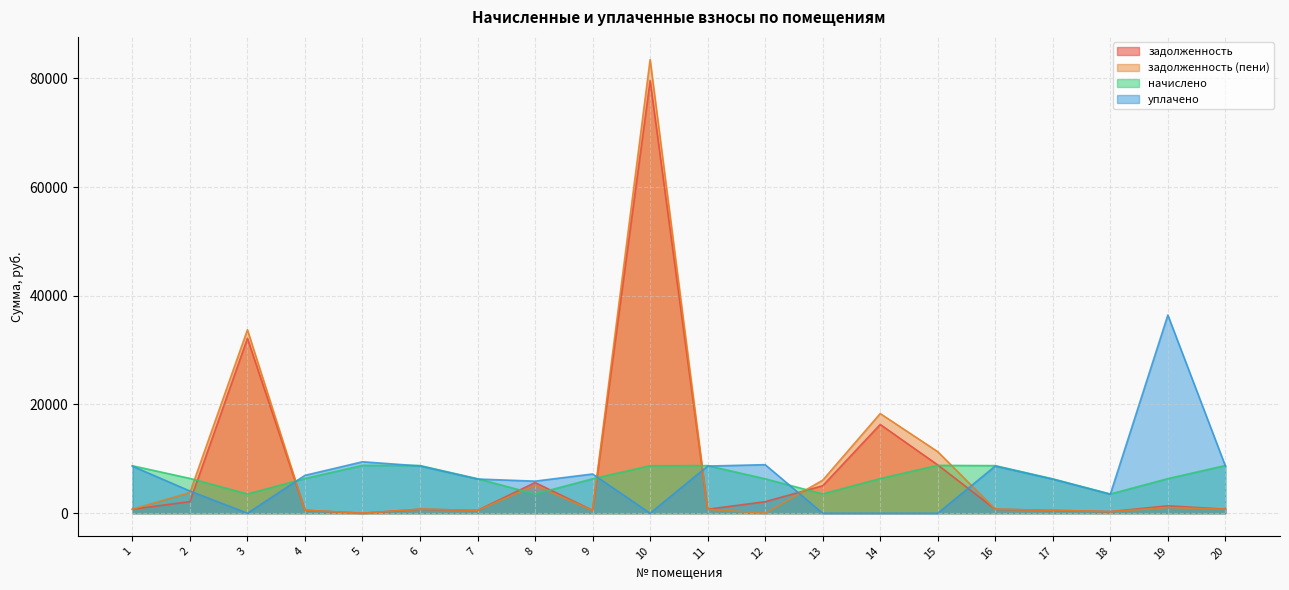

True or false: задолженность (пени) and задолженность cross at least once.

True